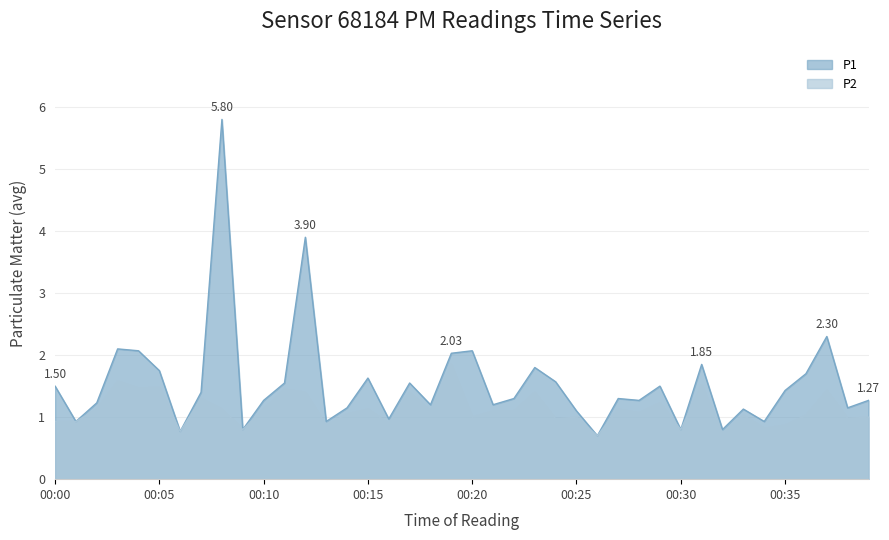

Does the chart have visible grid lines?

Yes